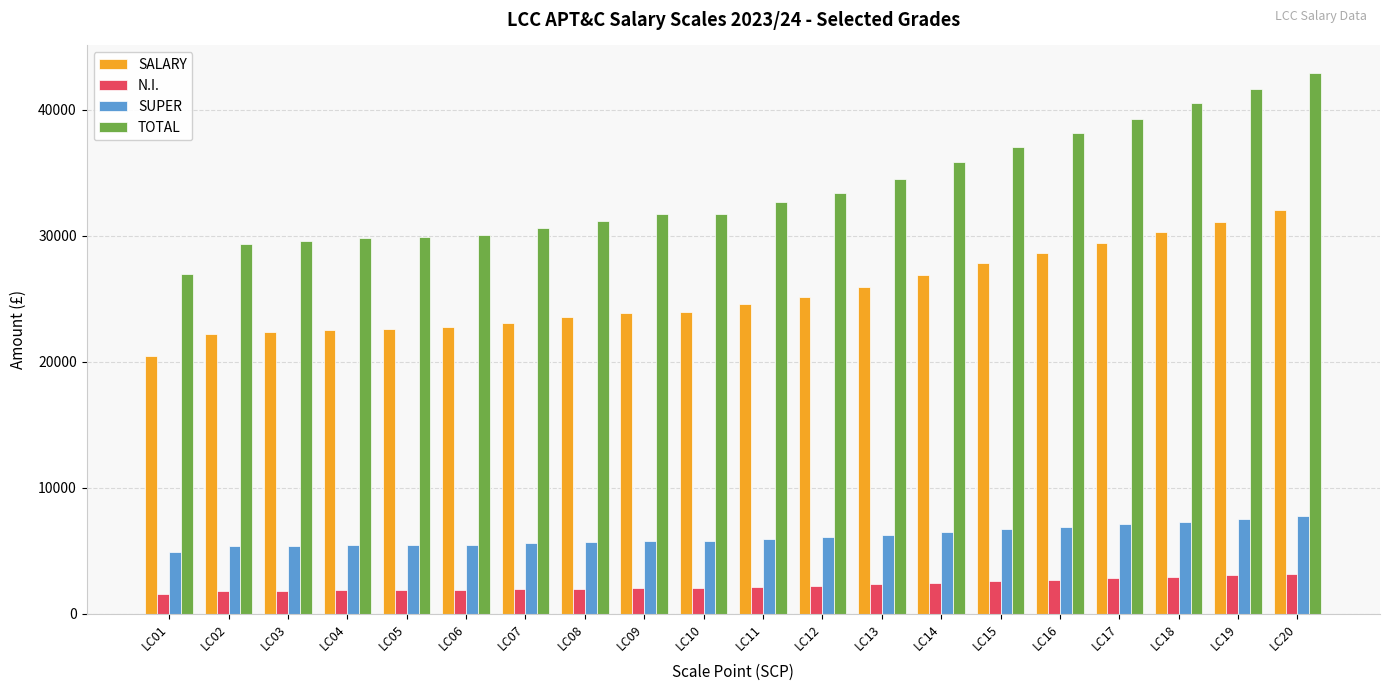

Rank the series at LC13 from highest to lowest value.

TOTAL, SALARY, SUPER, N.I.